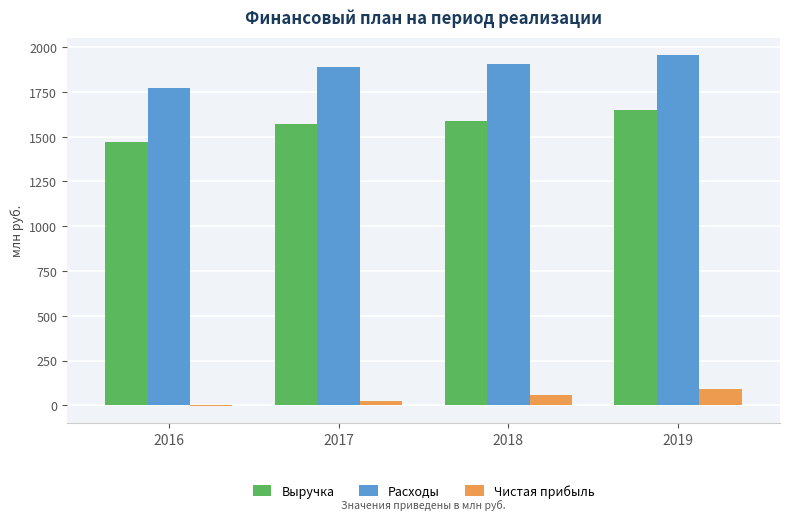

The value of Выручка at 2016 is 549.8. True or false?

False